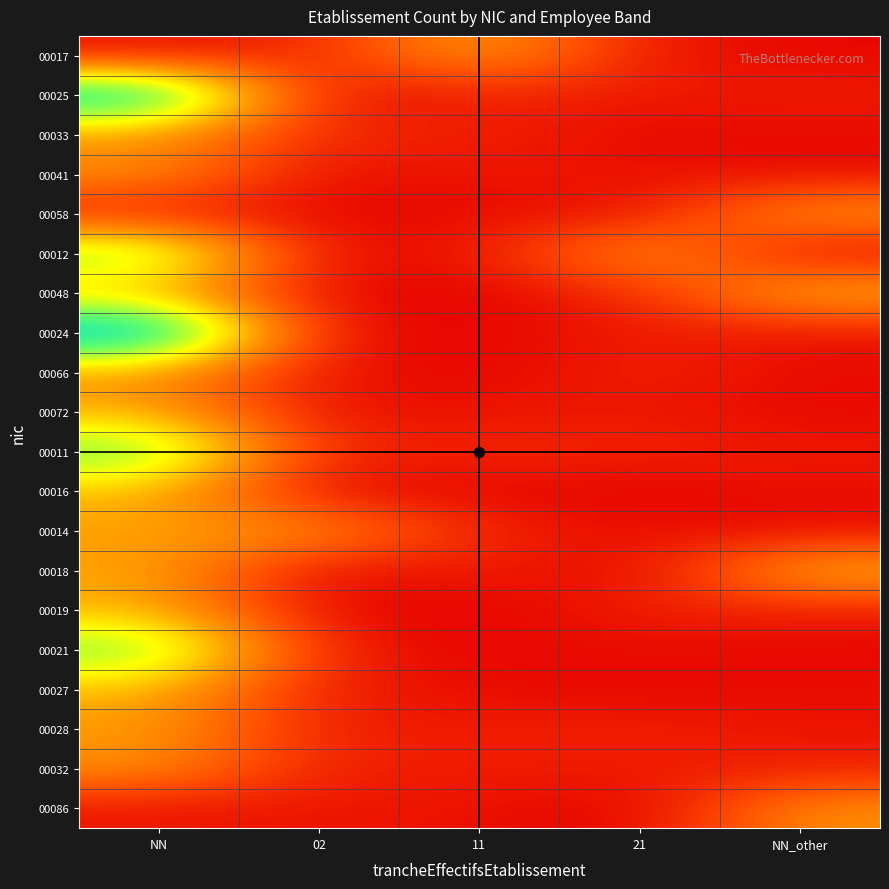

At which category is the sum across all series the highest?

NN